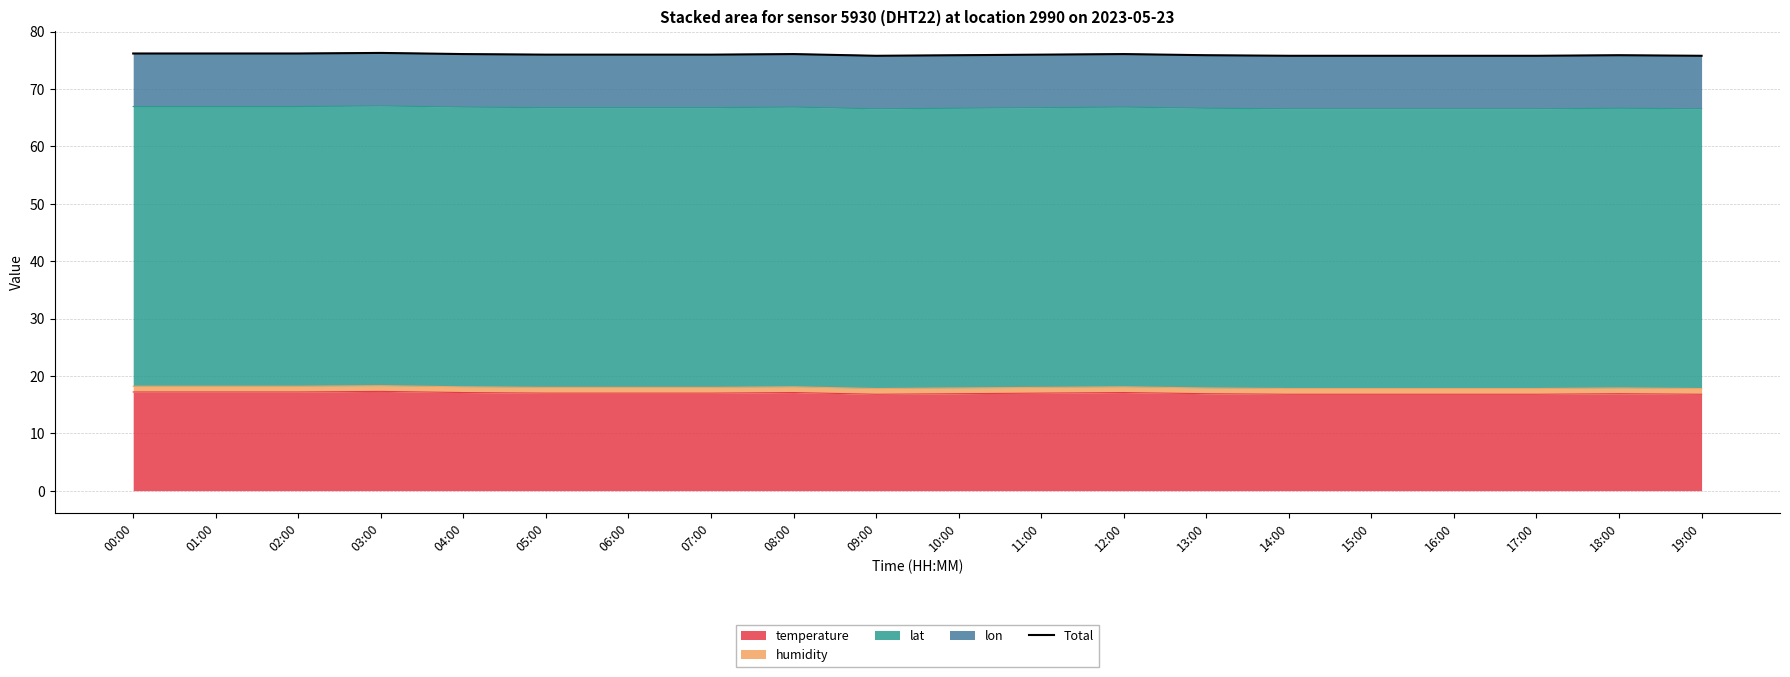

Does the chart have visible grid lines?

Yes